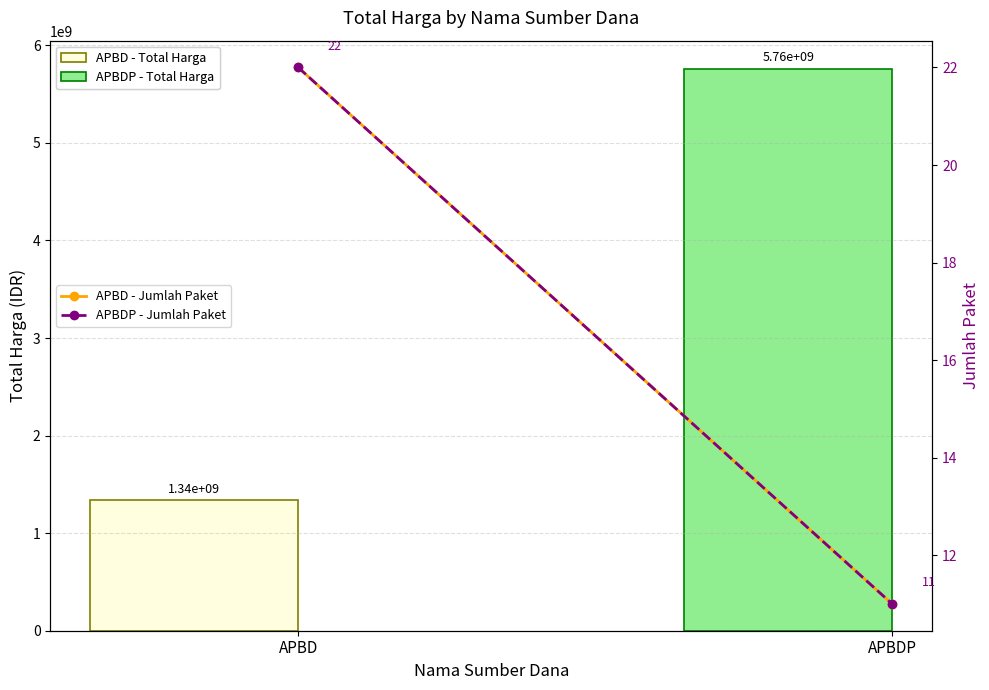

What is the highest value of the APBD / APBDP - Jumlah Paket (orange) series?

22